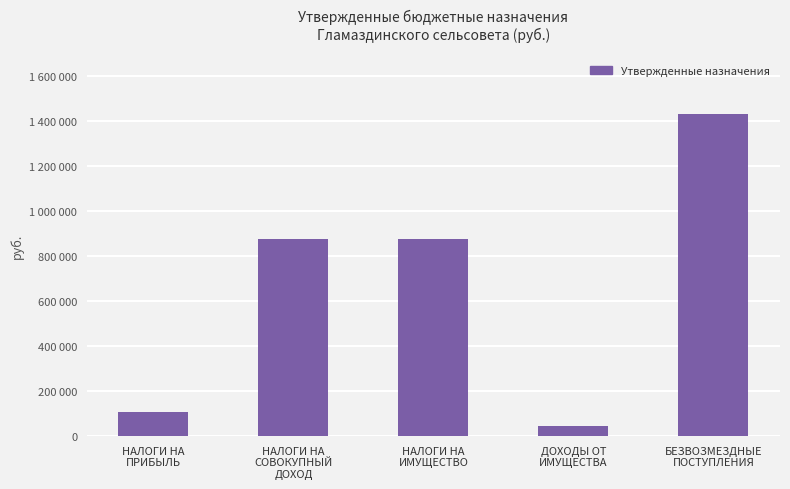

At which label is the value closest to 739610?

НАЛОГИ НА
ИМУЩЕСТВО